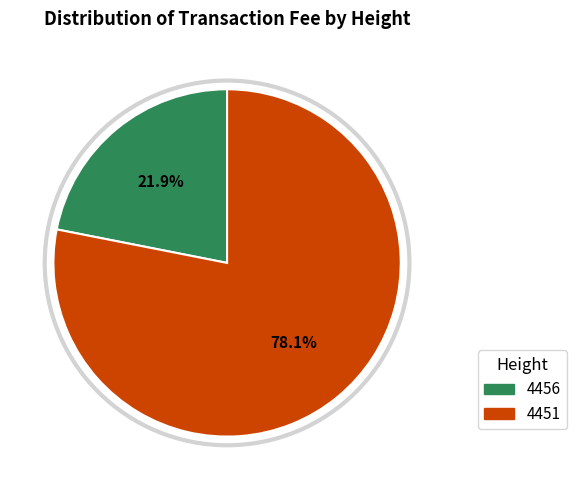

Do 4451 and 4456 together represent more than half of the pie?

Yes